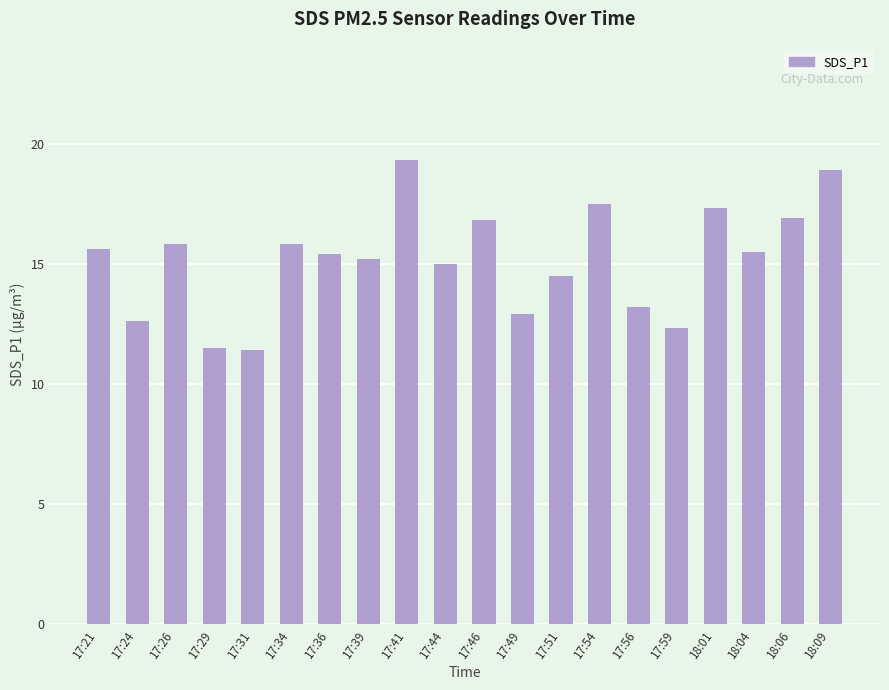

Reading right to left, transcribe all the data shown in this chart.

18.9	16.9	15.5	17.3	12.3	13.2	17.5	14.5	12.9	16.8	15.0	19.3	15.2	15.4	15.8	11.4	11.5	15.8	12.6	15.6